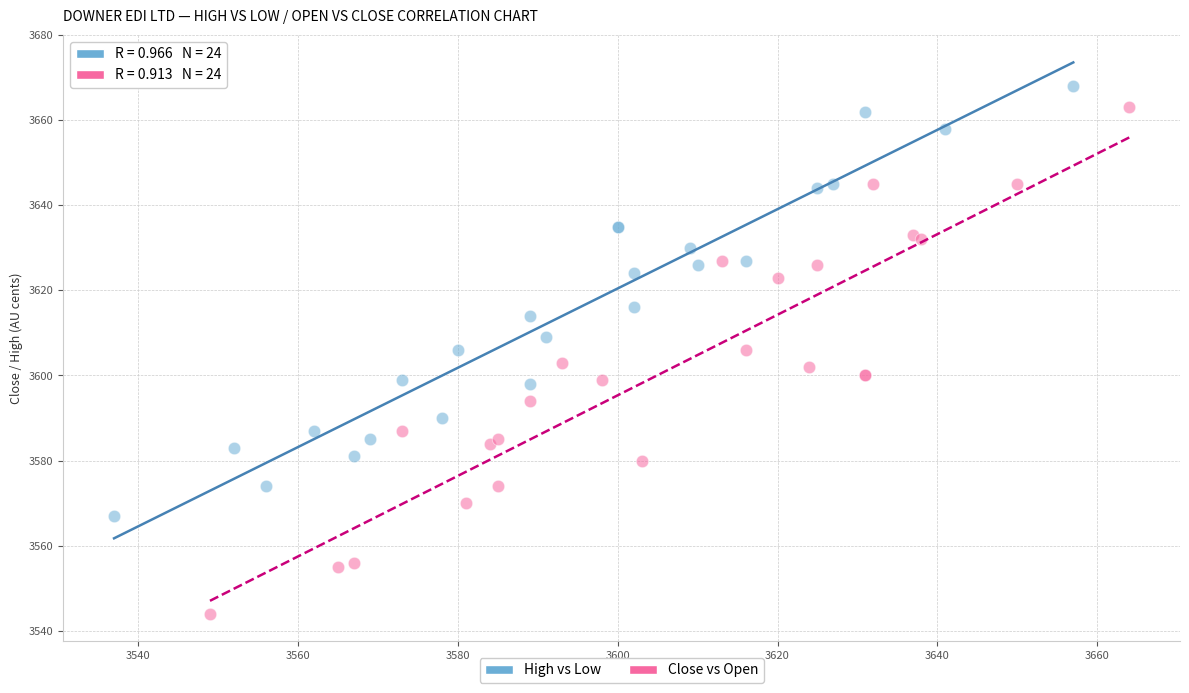

Which series has the widest spread of Y values?

Close vs Open